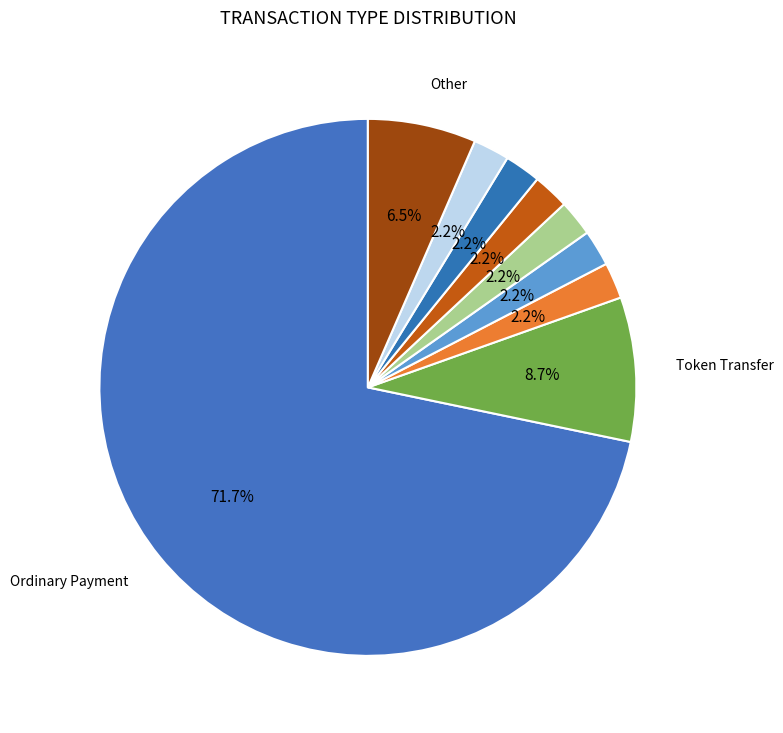

Is there a majority slice in this chart?

Yes